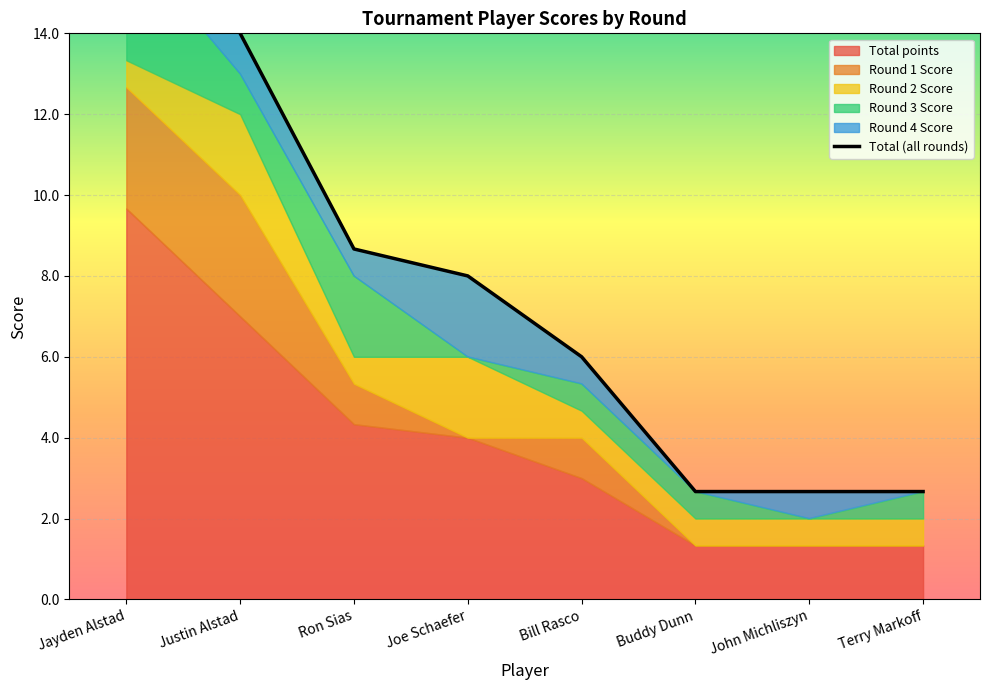

Rank the categories by value from highest to lowest.

Jayden Alstad, Justin Alstad, Ron Sias, Joe Schaefer, Bill Rasco, Buddy Dunn, John Michliszyn, Terry Markoff